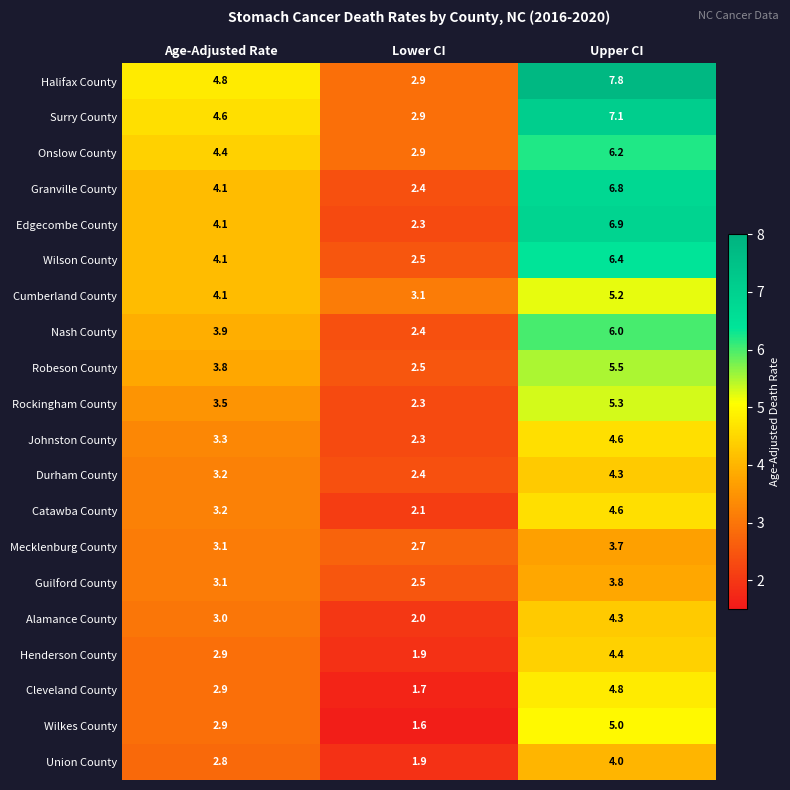

Read the Wilson County value at Age-Adjusted Rate.

4.1